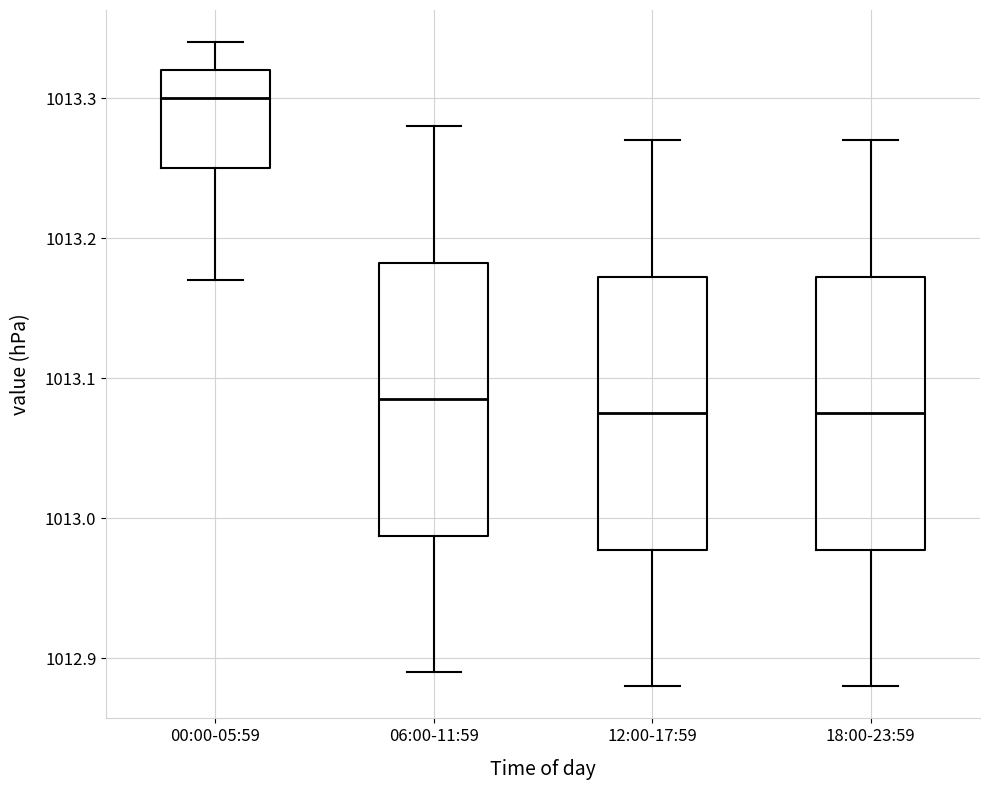

Where does the lower whisker of the box for 18:00-23:59 end on the y-axis? The values are not printed on the chart, so give them approximately, as read against the axis.

1012.88